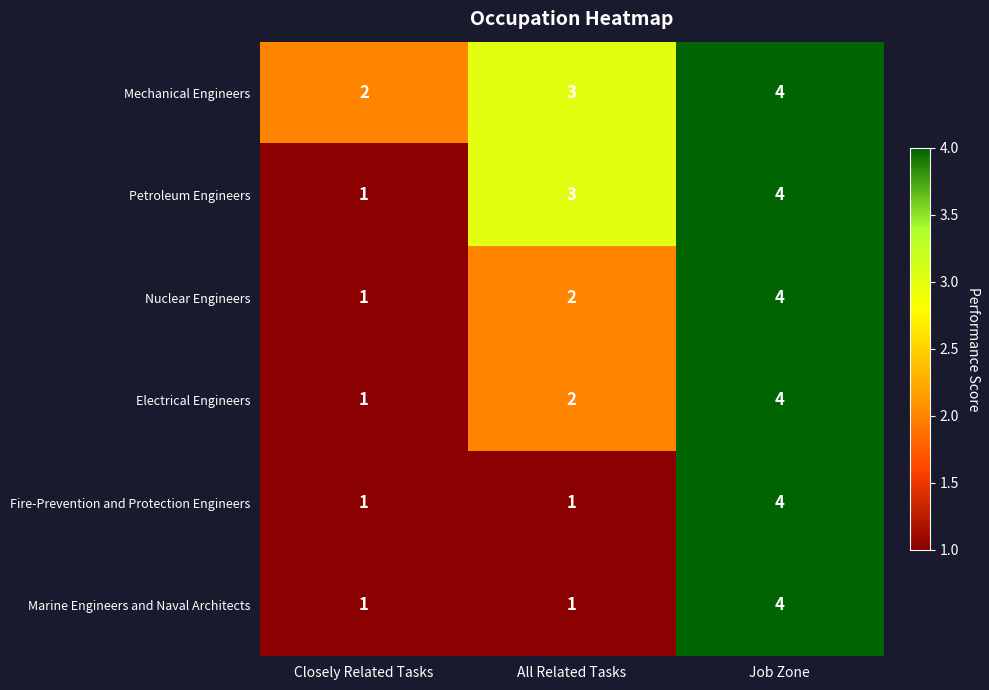

Which label corresponds to the largest value in the chart?

Job Zone